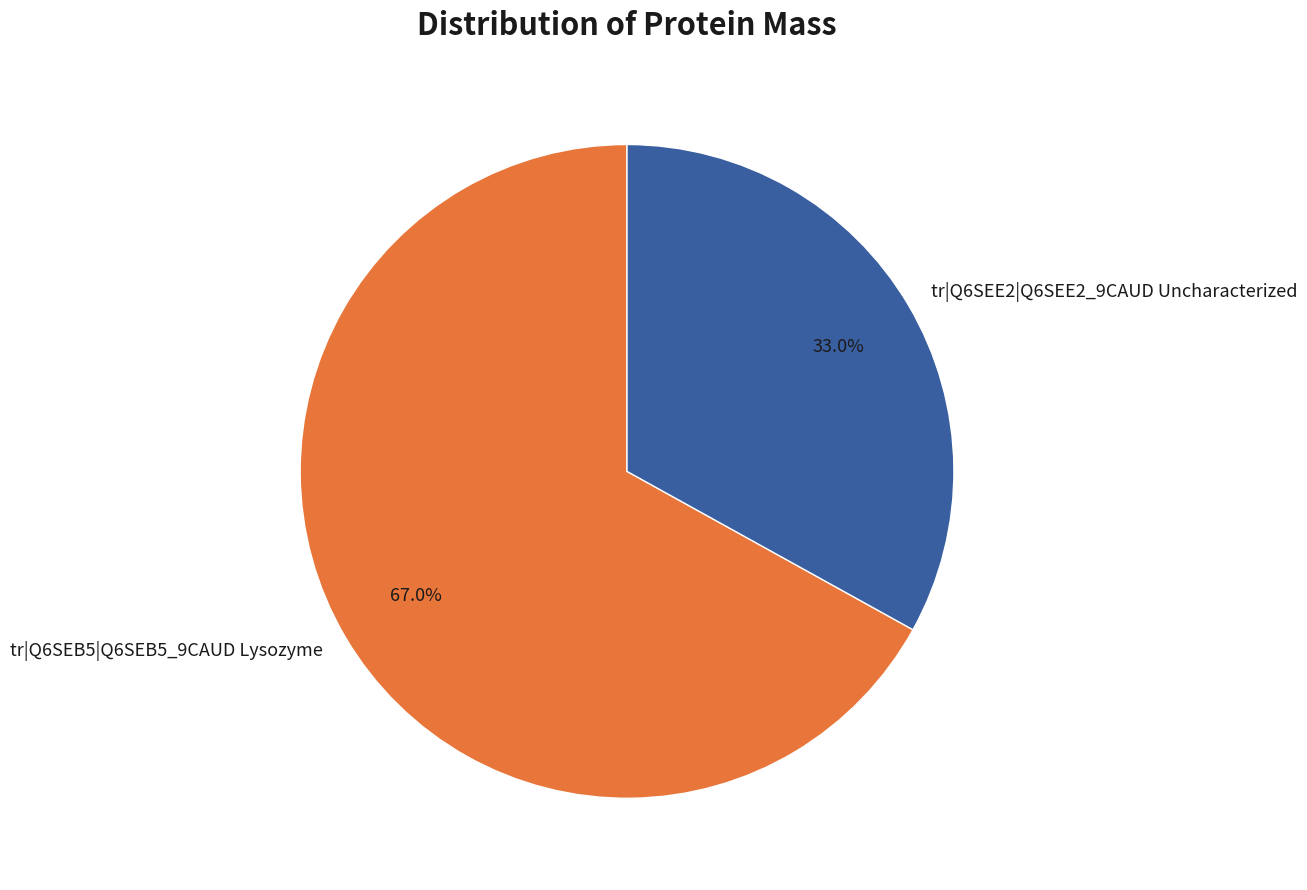

Which has a higher value, tr|Q6SEB5|Q6SEB5_9CAUD Lysozyme or tr|Q6SEE2|Q6SEE2_9CAUD Uncharacterized?

tr|Q6SEB5|Q6SEB5_9CAUD Lysozyme